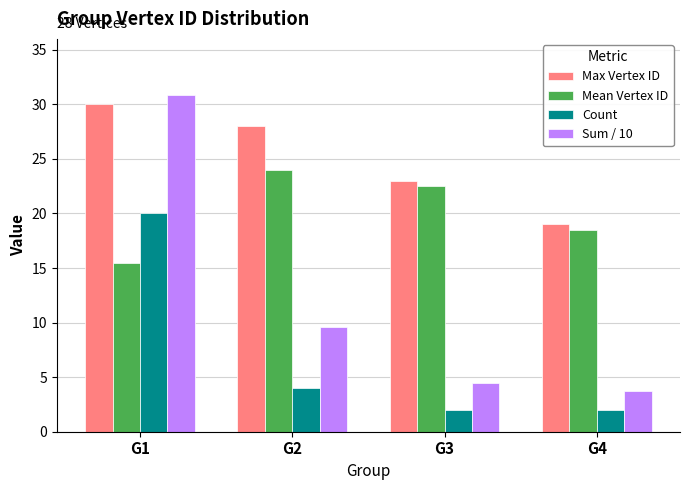

What is the difference between the Count values at G4 and G1?

18.0